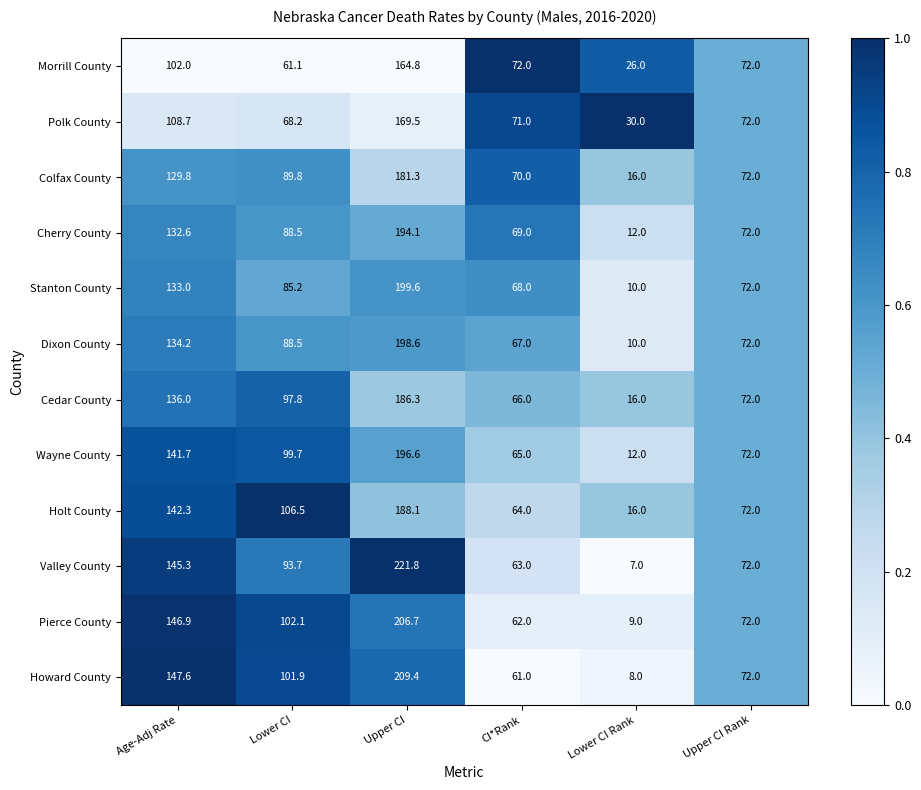

Is the value of Colfax County at Lower CI greater than the value of Cedar County at Lower CI Rank?

Yes